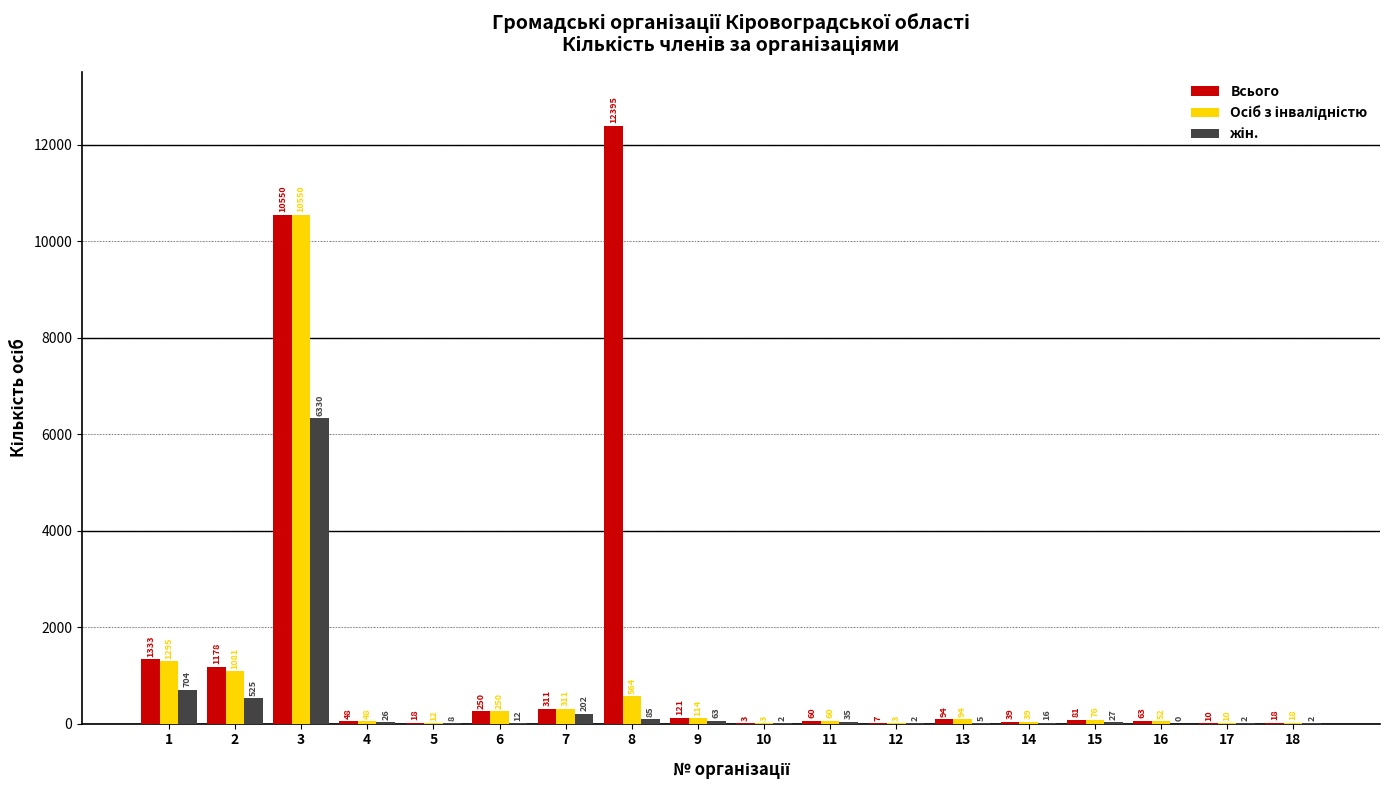

What is the spread (max minus min) of values at 7?

109